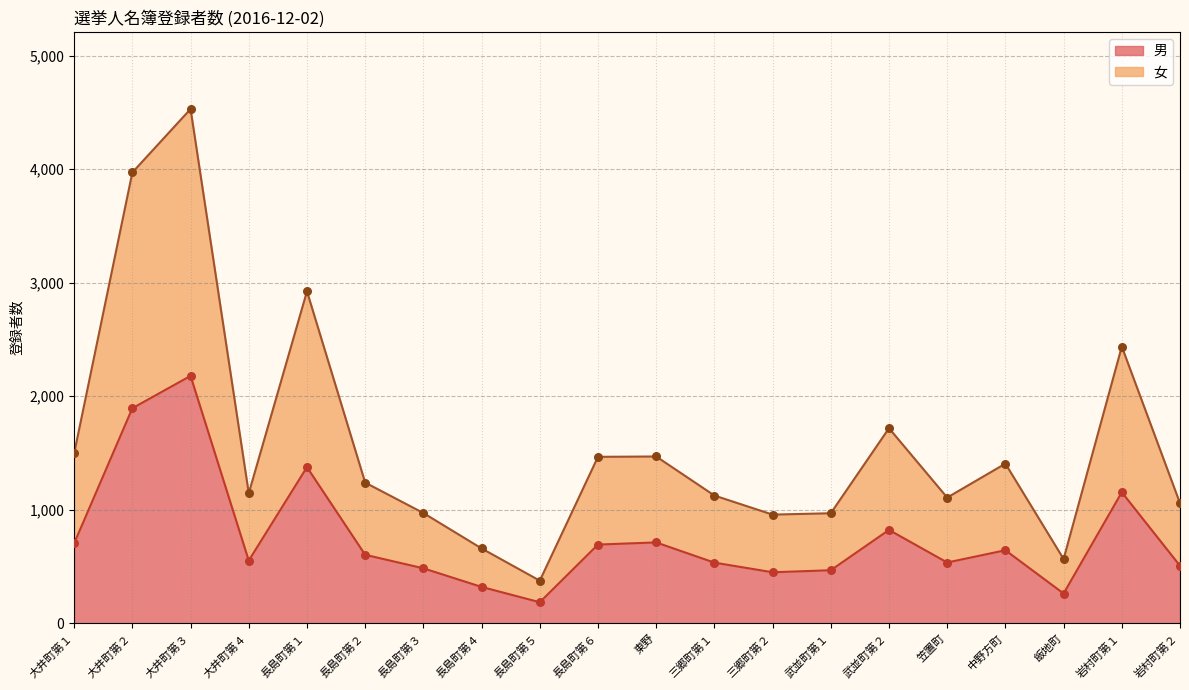

Which series contains the highest Y value?

女